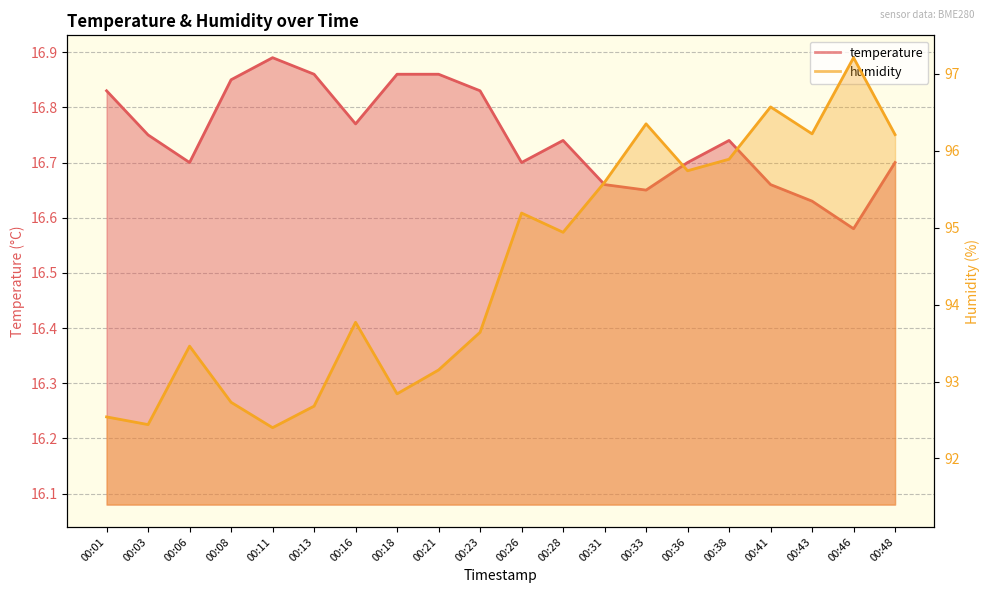

Reading right to left, what are all the values shown in this chart?

temperature: 16.7	16.6	16.6	16.7	16.7	16.7	16.6	16.7	16.7	16.7	16.8	16.9	16.9	16.8	16.9	16.9	16.9	16.7	16.8	16.8
humidity: 96.2	97.2	96.2	96.6	95.9	95.7	96.3	95.6	94.9	95.2	93.6	93.2	92.8	93.8	92.7	92.4	92.7	93.5	92.4	92.5